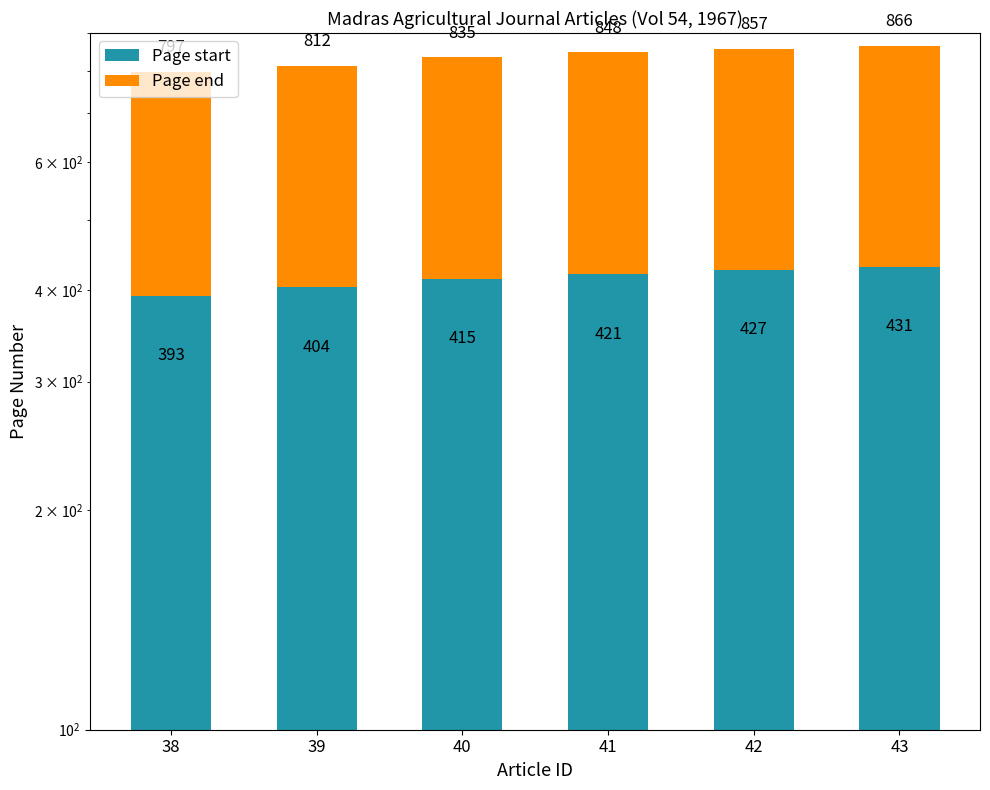

What is the minimum value shown in the chart?

393